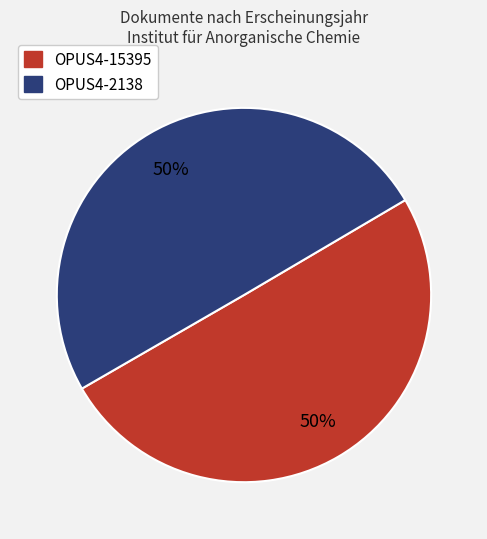

Is the sum of OPUS4-15395 and OPUS4-2138 greater than half?

Yes